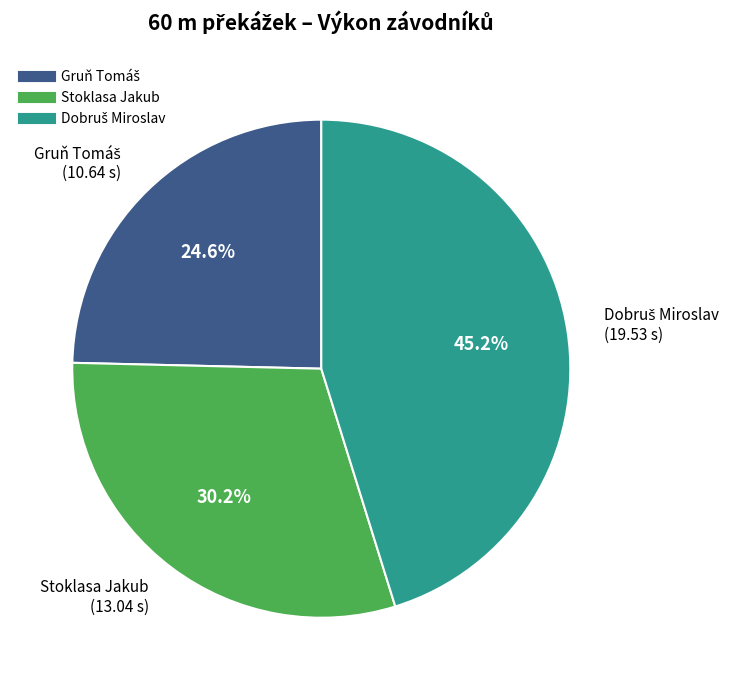

Does Stoklasa Jakub account for over 50% of the chart?

No